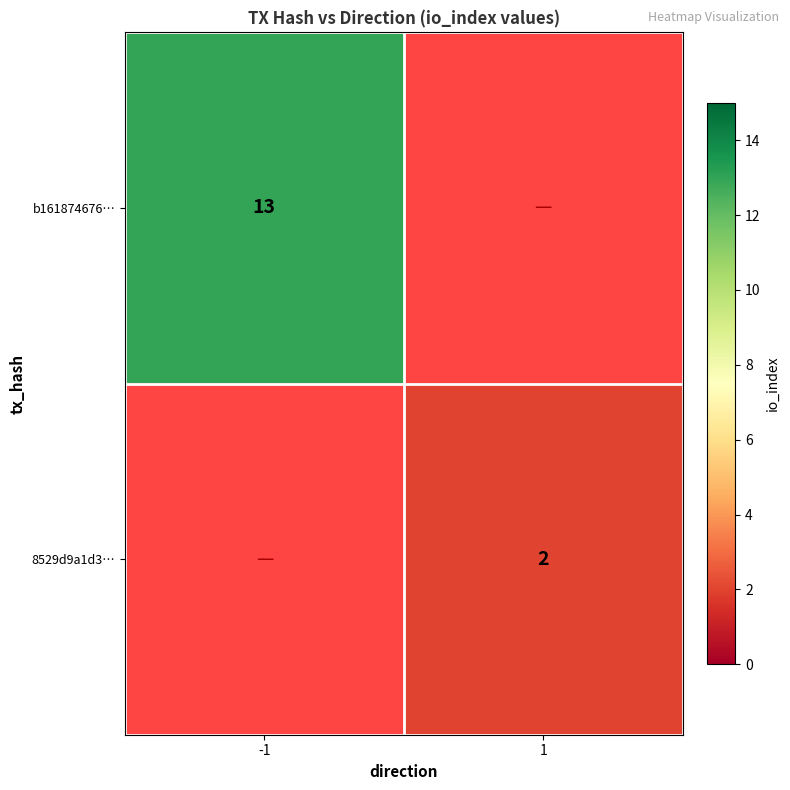

At how many categories does at least one series exceed 3?

1